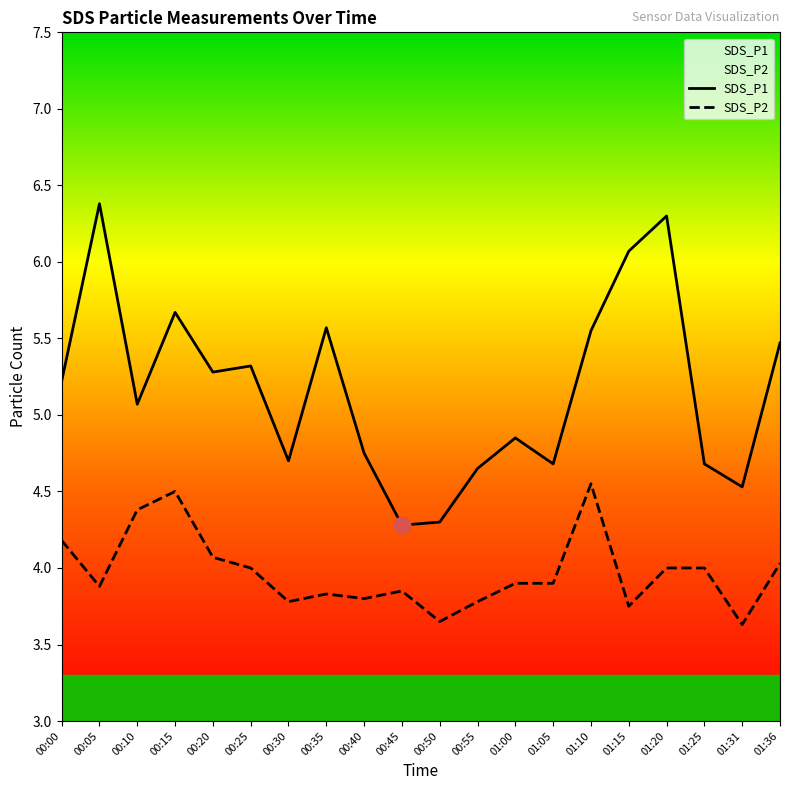

Which label corresponds to the smallest value in the chart?

01:31